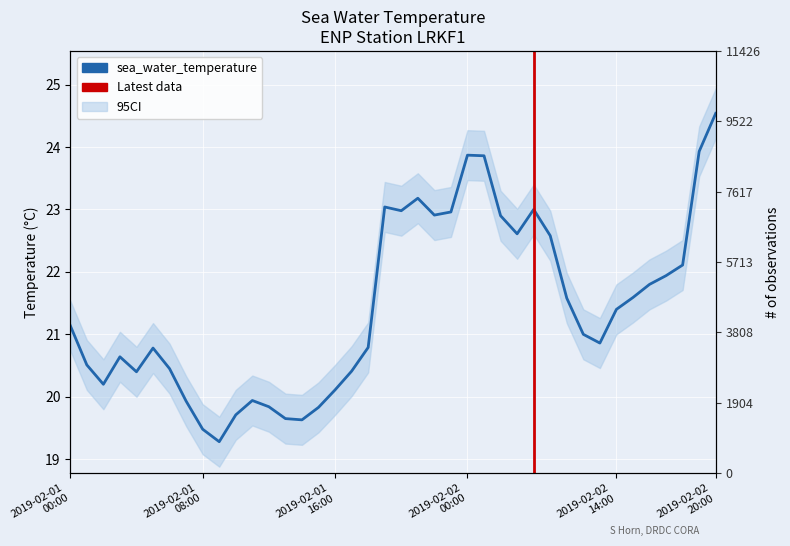

What position from the left is 2019-02-01T04?

5